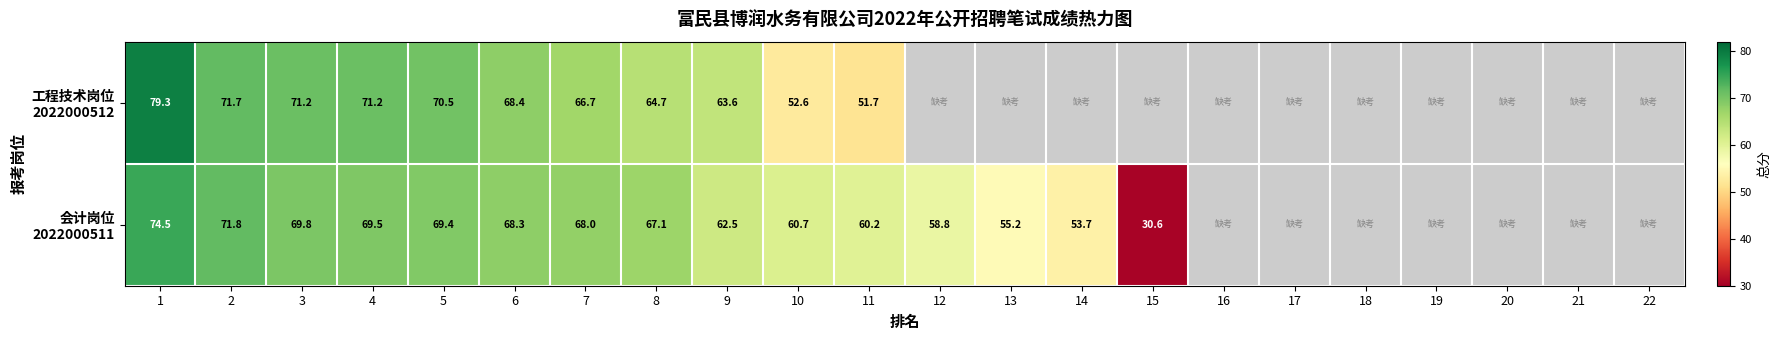

Which series has the largest range (max minus min)?

会计岗位 2022000511